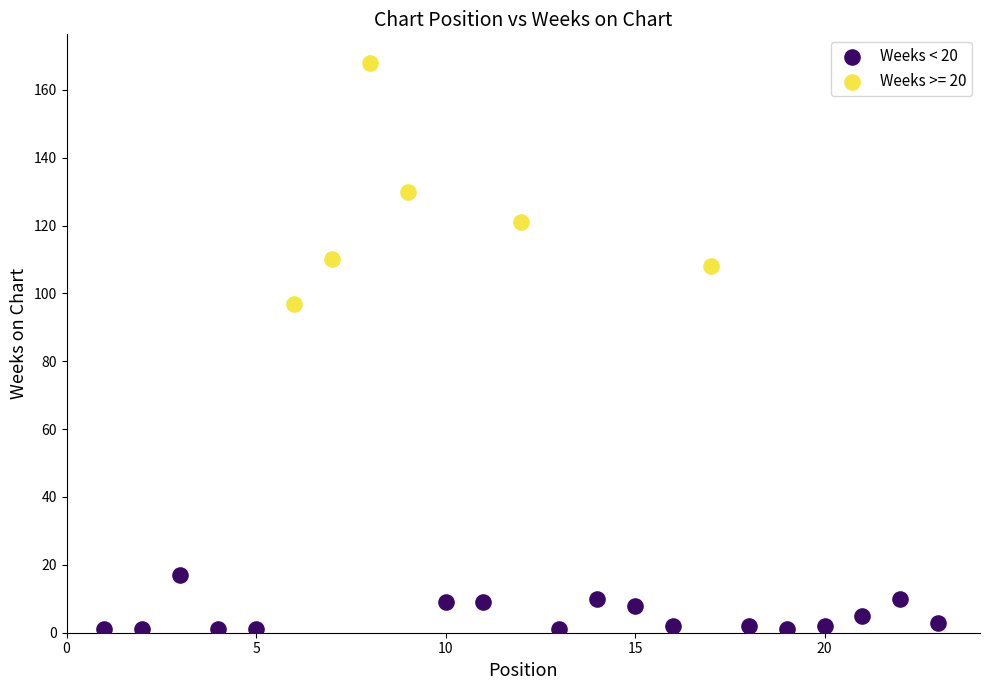

Which series has the widest spread of Y values?

Weeks >= 20